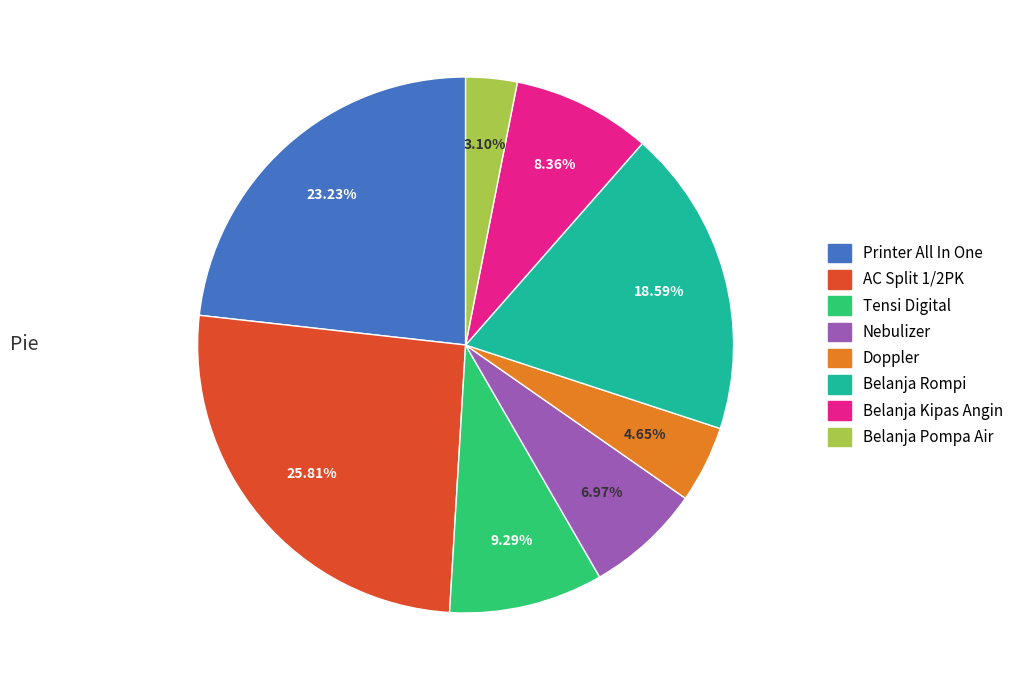

Does any single category account for the majority?

No